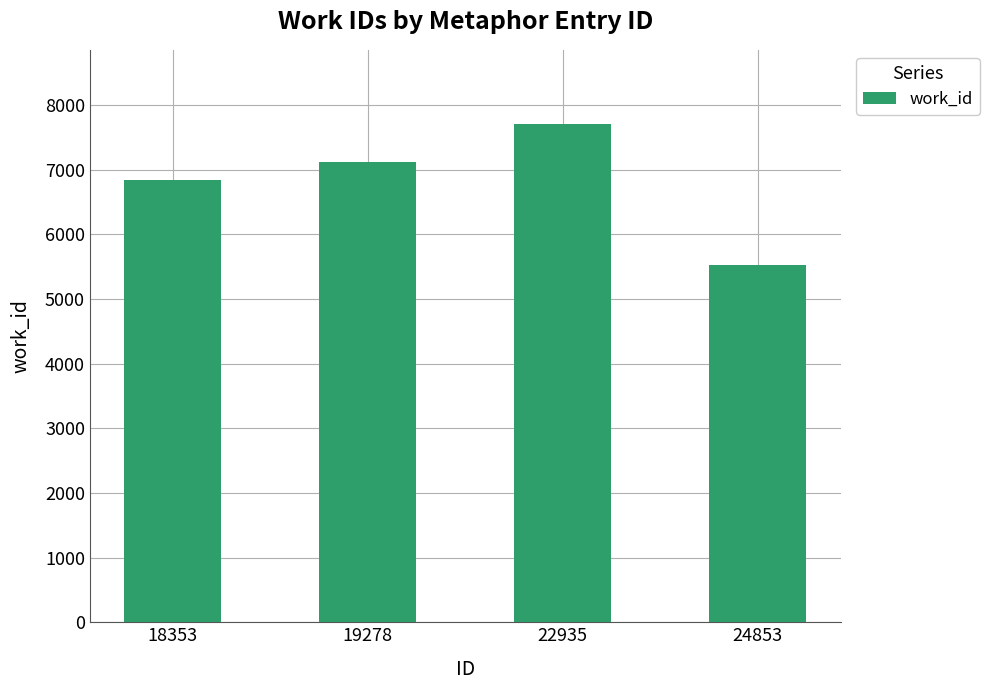

What is the average value?

6796